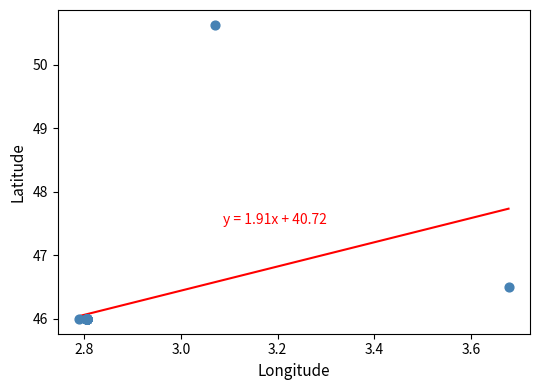

What Y value in the scatter plot is closest to 48?

46.5